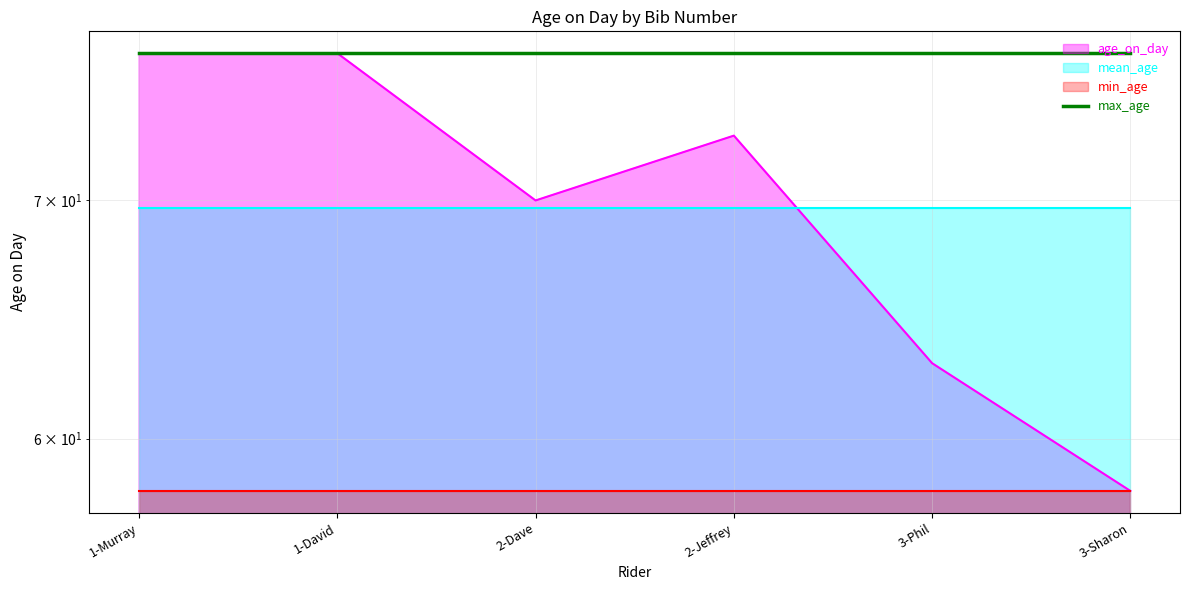

Rank the categories by value from highest to lowest.

1-Murray, 1-David, 2-Jeffrey, 2-Dave, 3-Phil, 3-Sharon